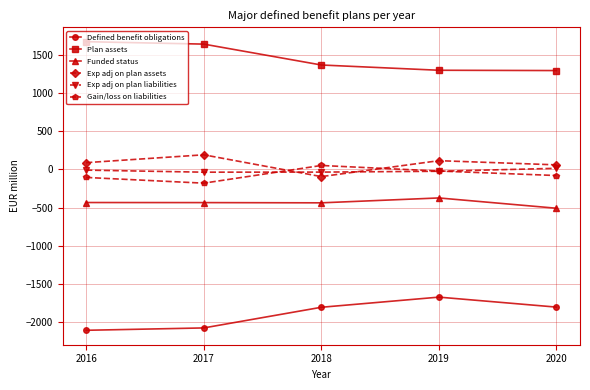

Is it true that Defined benefit obligations equals -1808 at 2018?

True